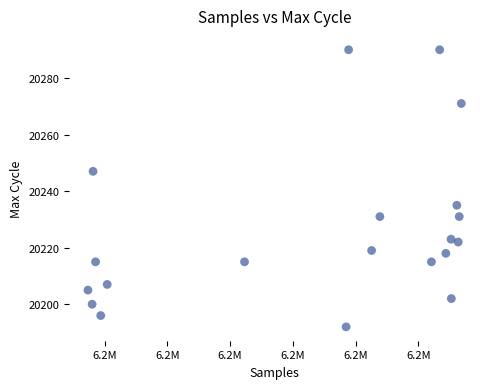

What is the range of X values (max minus min)?

29782